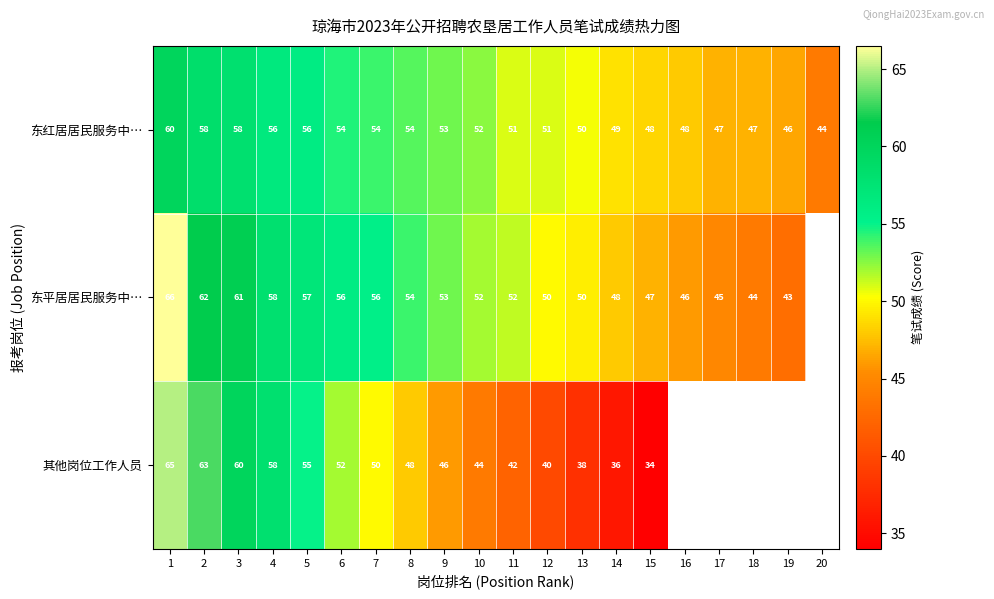

Where is 东红居居民服务中… nearest to the value 52?

10